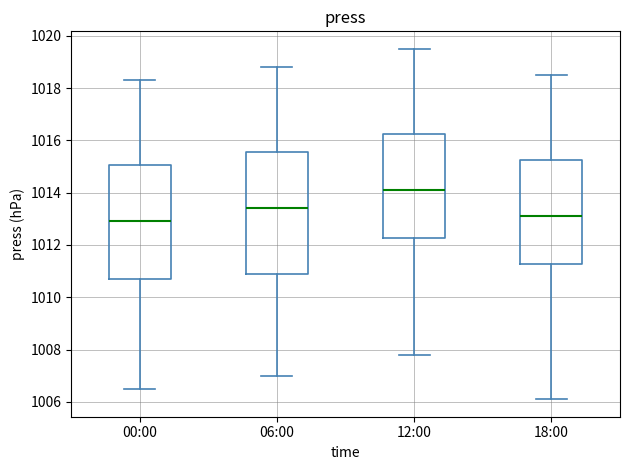

Comparing the boxes themselves (not the whiskers), which one is the tallest?

06:00